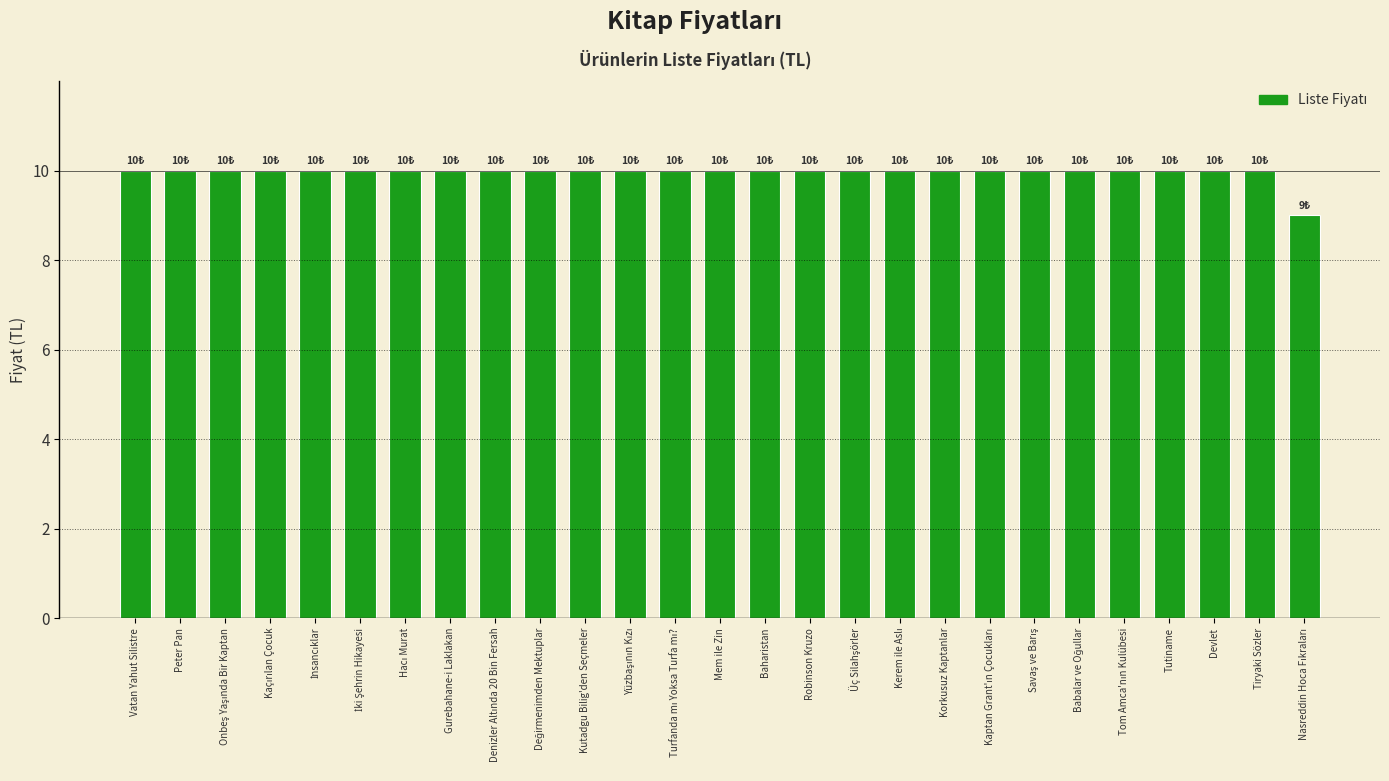

How many values are between 10 and 11?

26